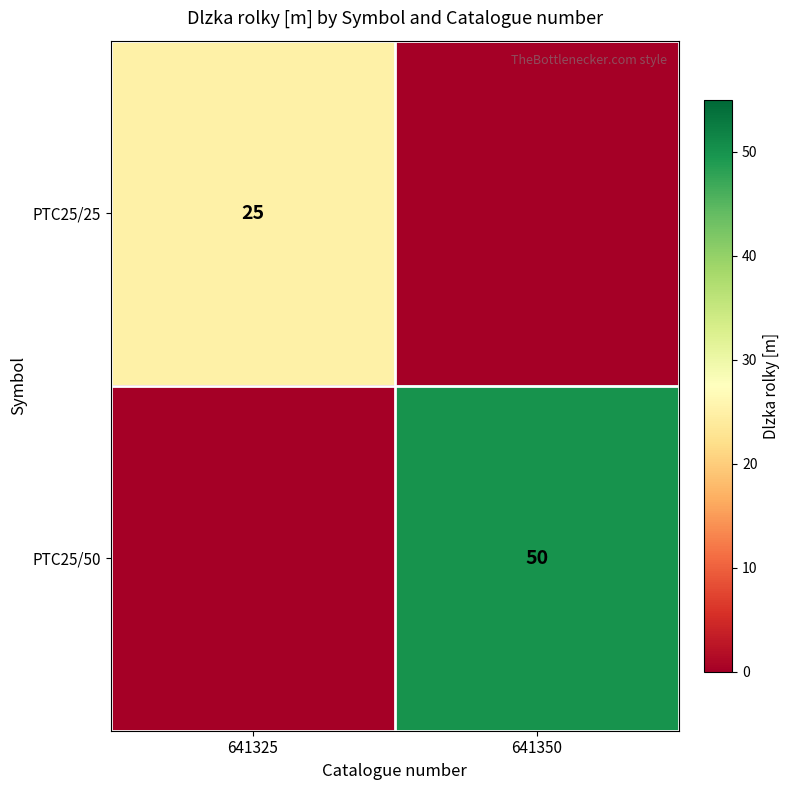

True or false: PTC25/50 has a value of 50 at 641350.

True